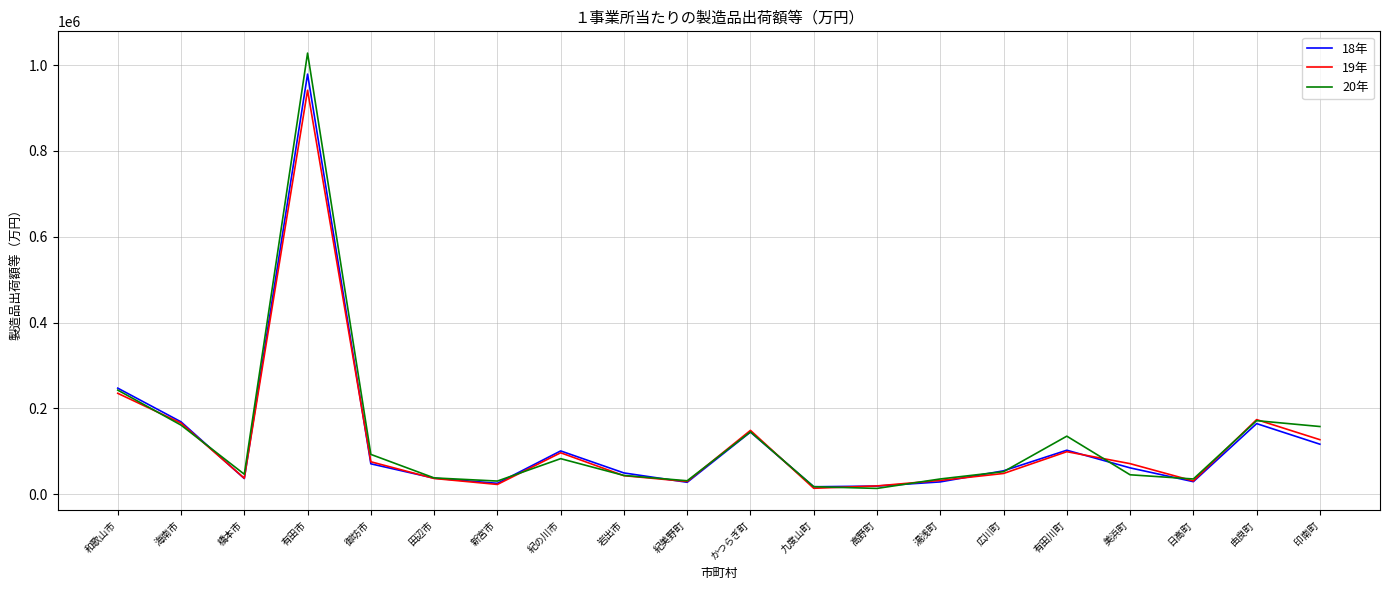

What is the spread (max minus min) of values at 岩出市?

6427.7